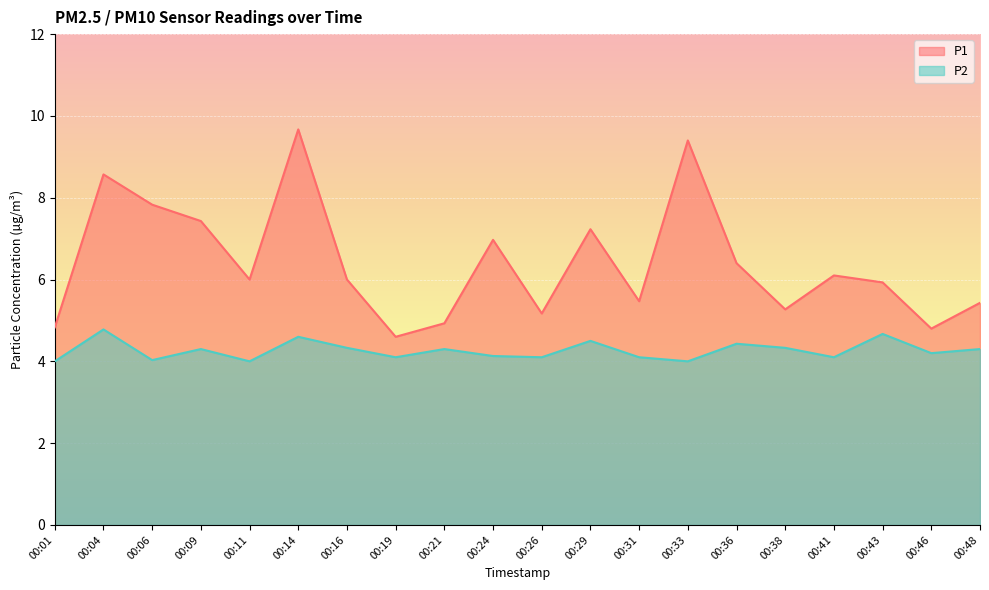

Rank the series at 00:11 from lowest to highest value.

P2, P1